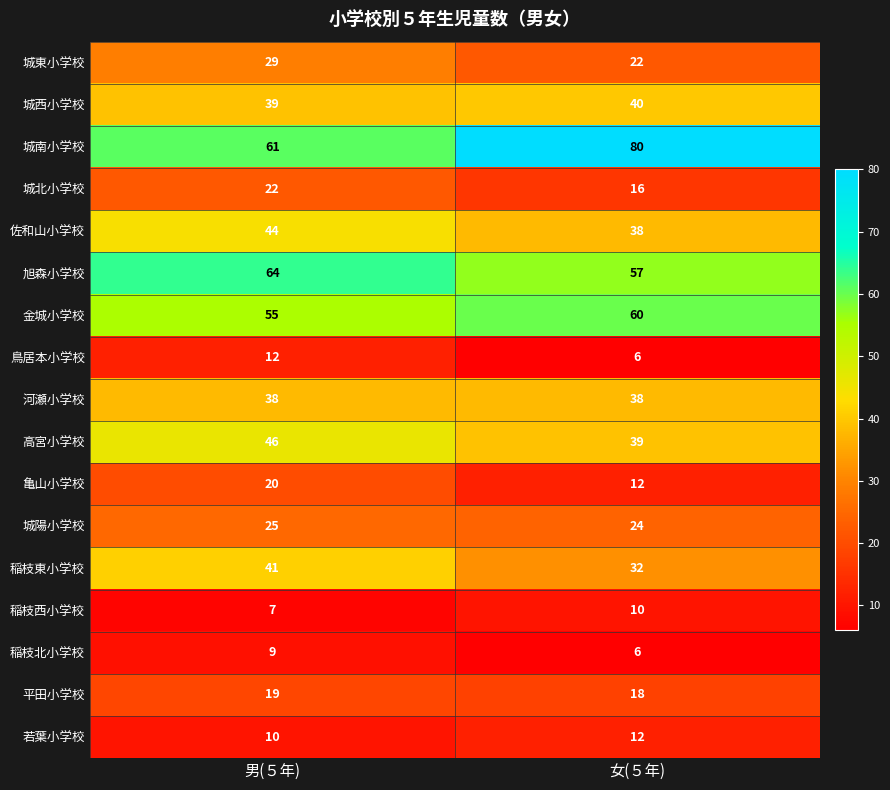

Rank the series at 男(５年) from lowest to highest value.

稲枝西小学校, 稲枝北小学校, 若葉小学校, 鳥居本小学校, 平田小学校, 亀山小学校, 城北小学校, 城陽小学校, 城東小学校, 河瀬小学校, 城西小学校, 稲枝東小学校, 佐和山小学校, 高宮小学校, 金城小学校, 城南小学校, 旭森小学校